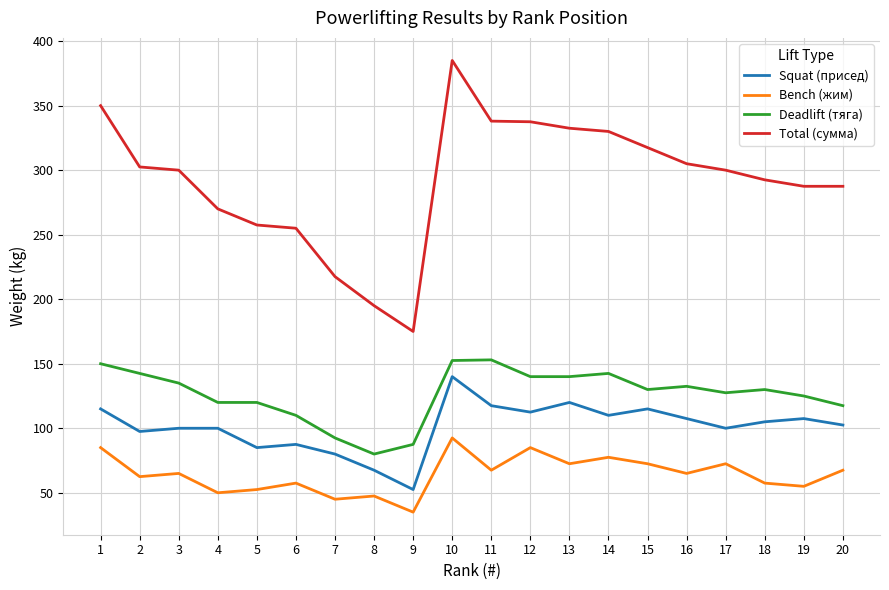

Rank the series by their maximum value, from highest to lowest.

Total (сумма), Deadlift (тяга), Squat (присед), Bench (жим)